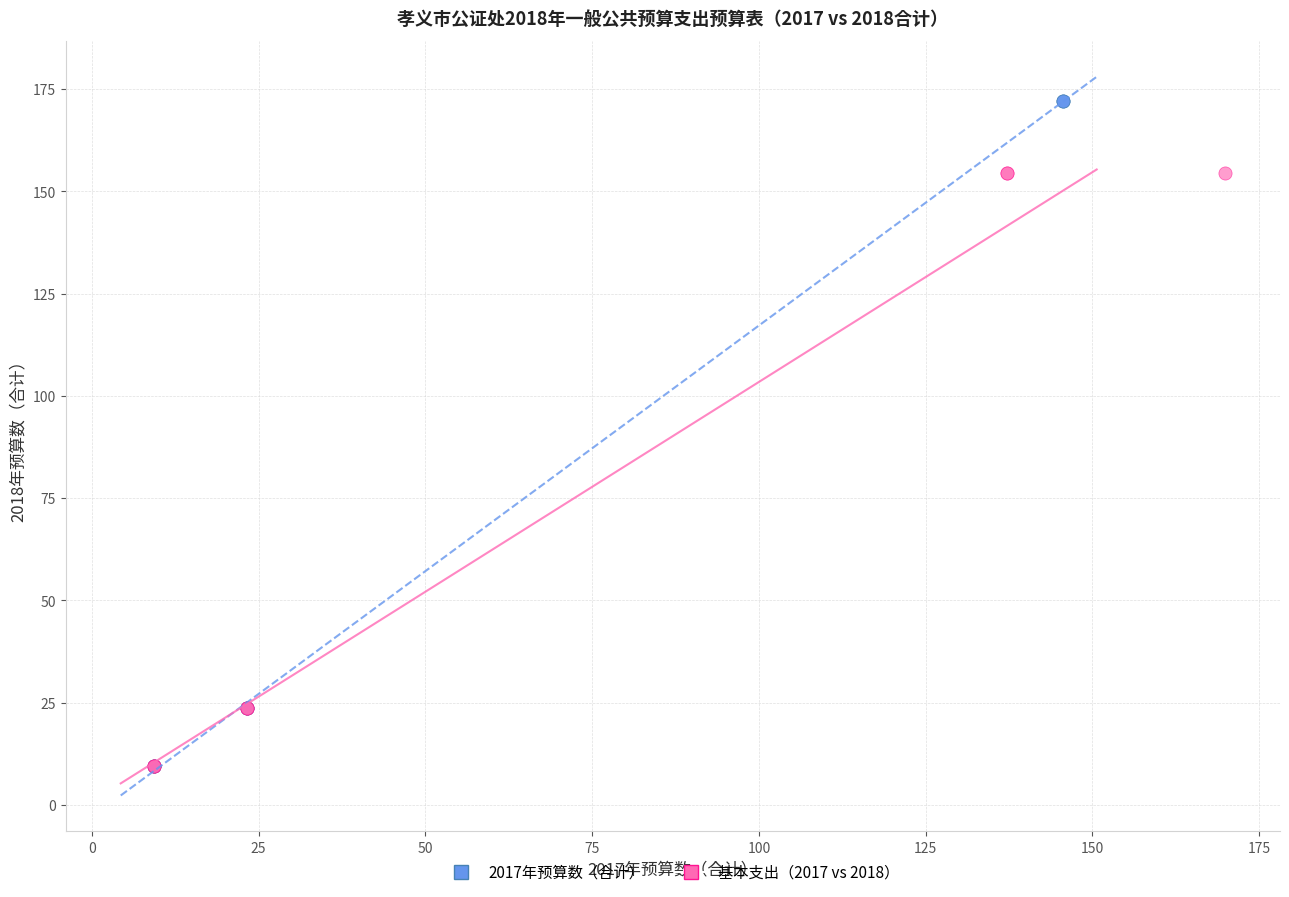

Which series reaches the maximum Y coordinate?

2017年预算数（合计）